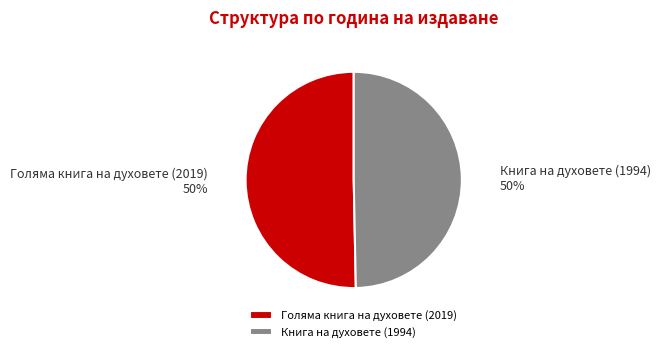

Combined, do Книга на духовете (1994) and Голяма книга на духовете (2019) account for over 50%?

Yes